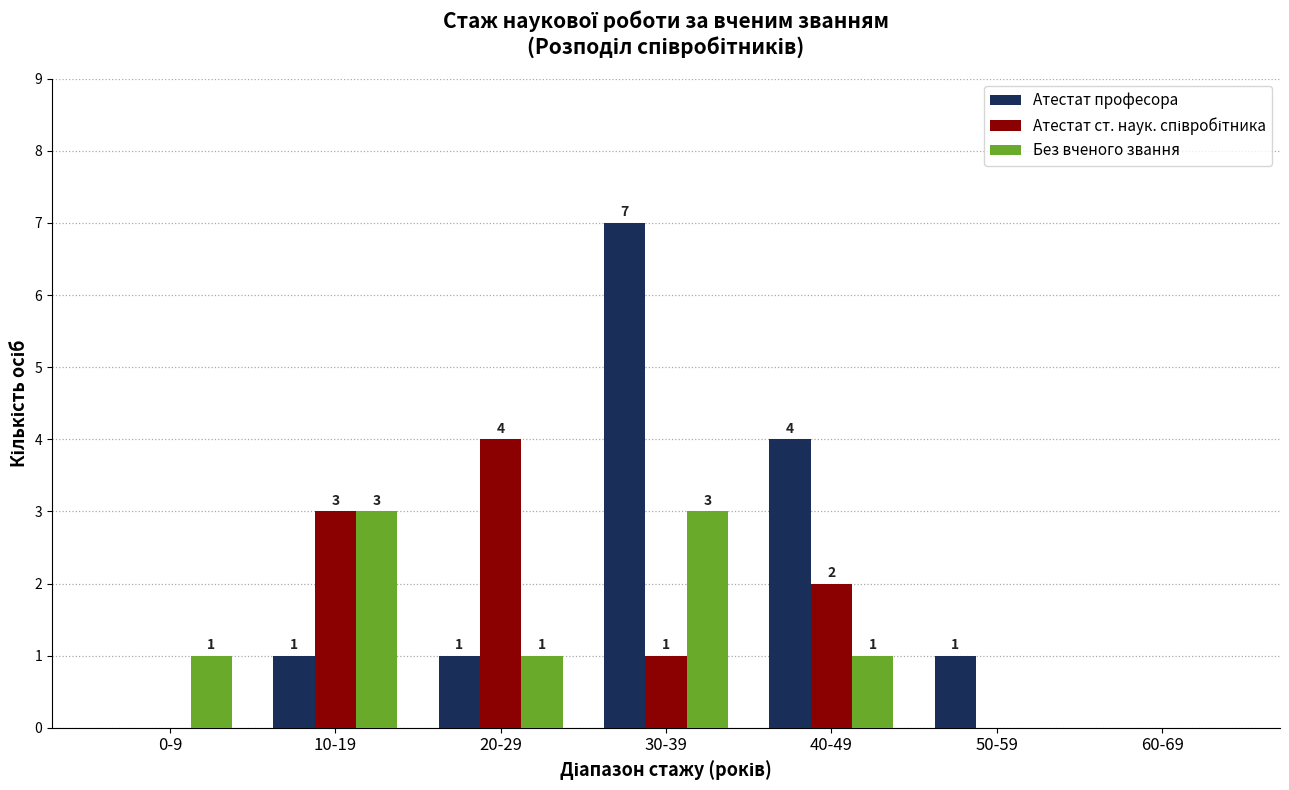

What is the difference between the Без вченого звання values at 60-69 and 20-29?

1